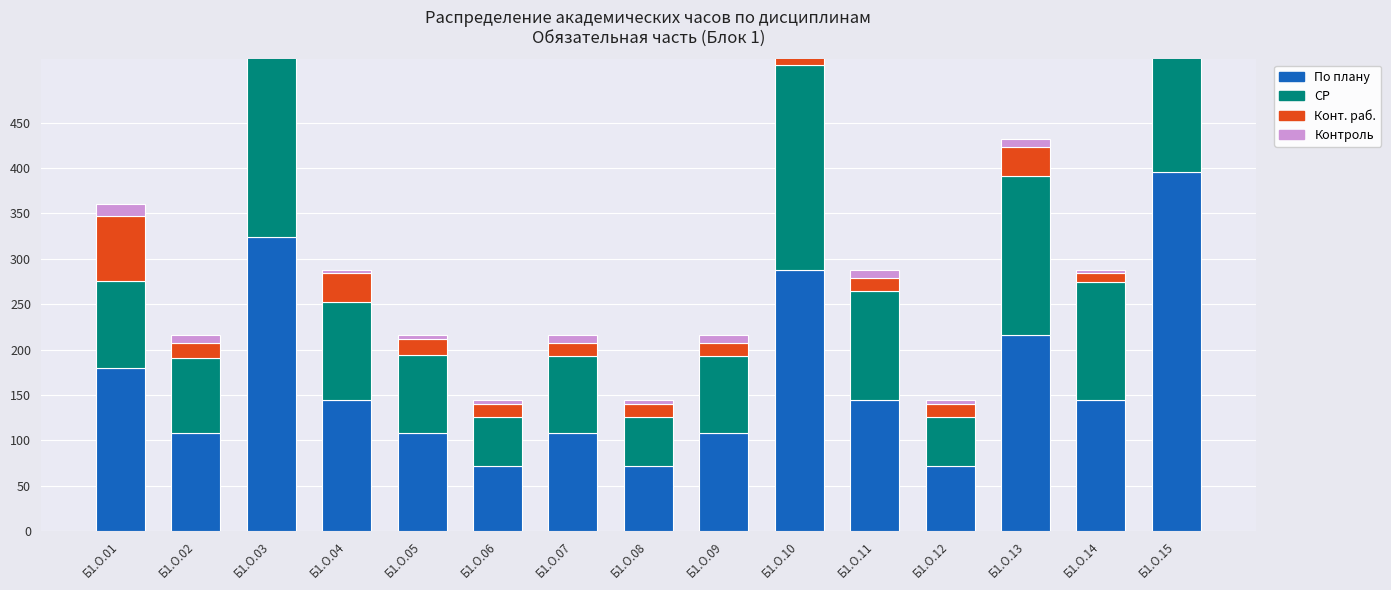

What is the value of the По плану bar at the 14th from the left?

144